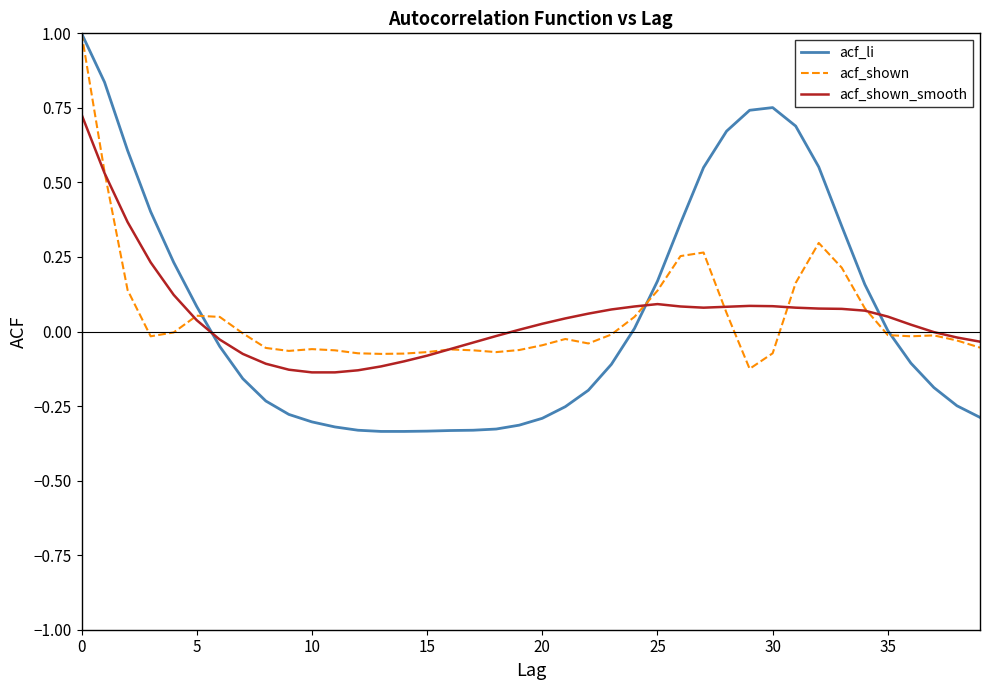

What is the maximum value for acf_li?

1.0